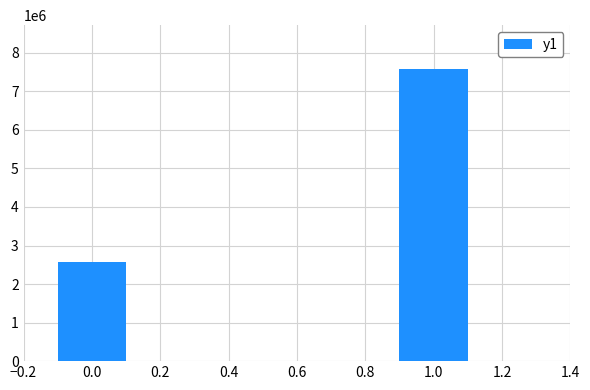

Rank the categories by value from highest to lowest.

1.0, 0.0